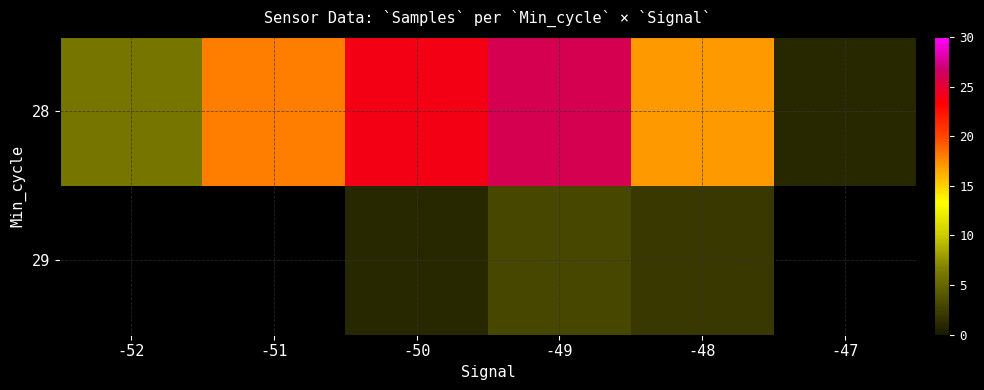

How many distinct data groups are displayed?

2